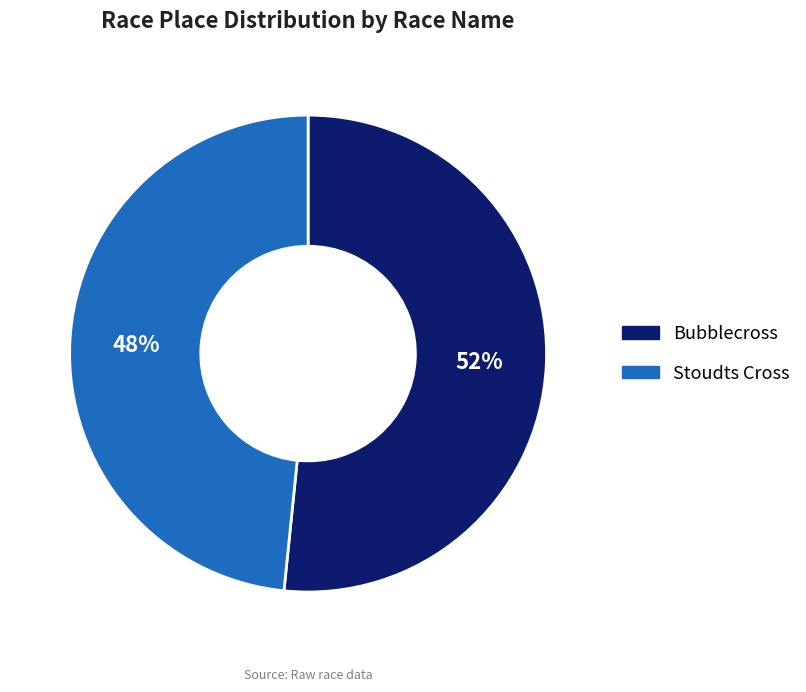

To the nearest percent, what is the combined percentage of Stoudts Cross and Bubblecross?

100%